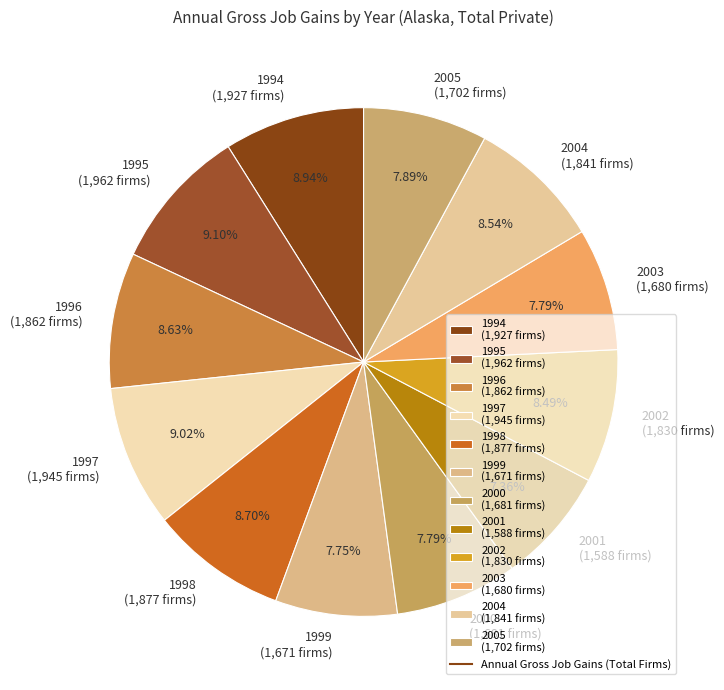

How much of the chart is everything except 2005?

92.1%